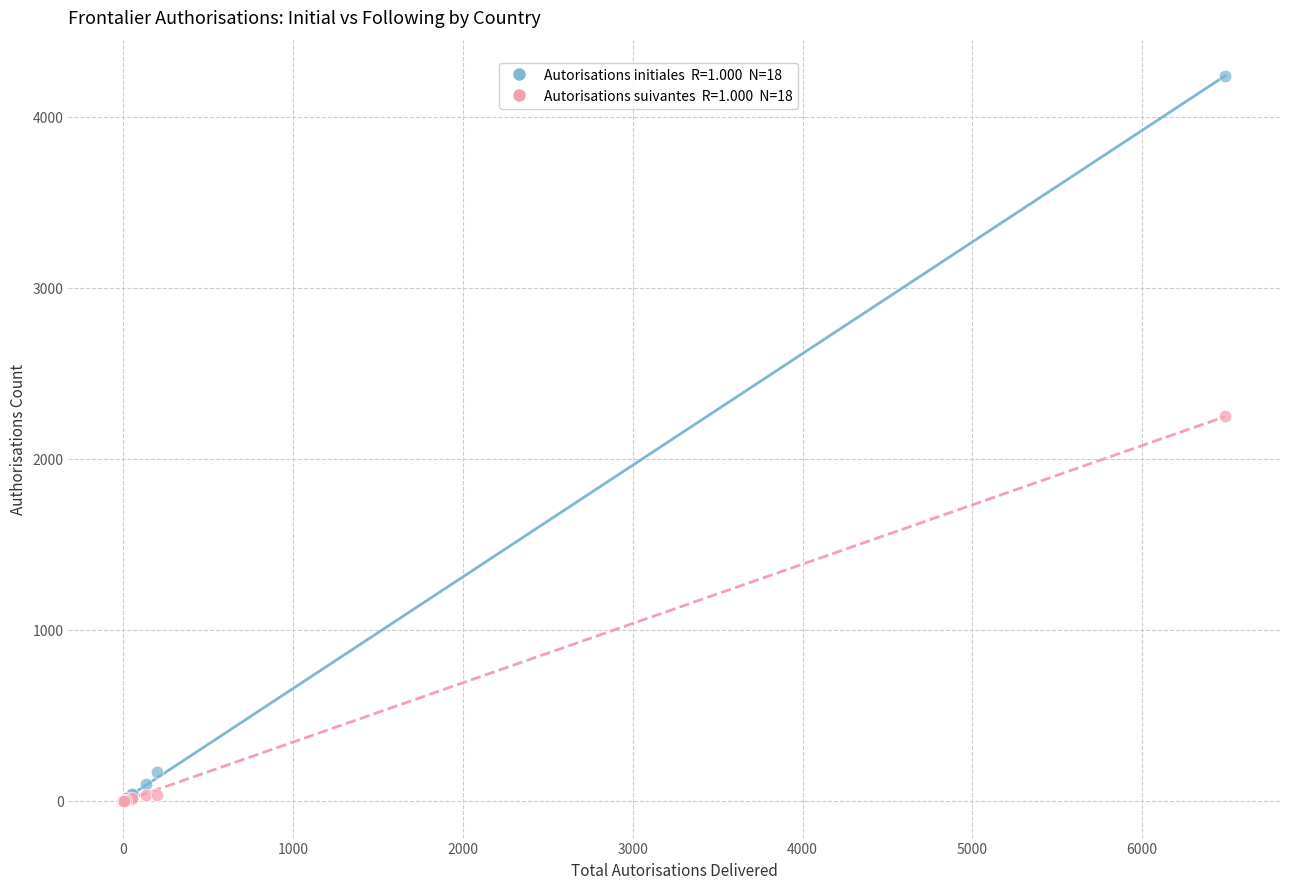

Across all series, what Y value is closest to 2119?

2248